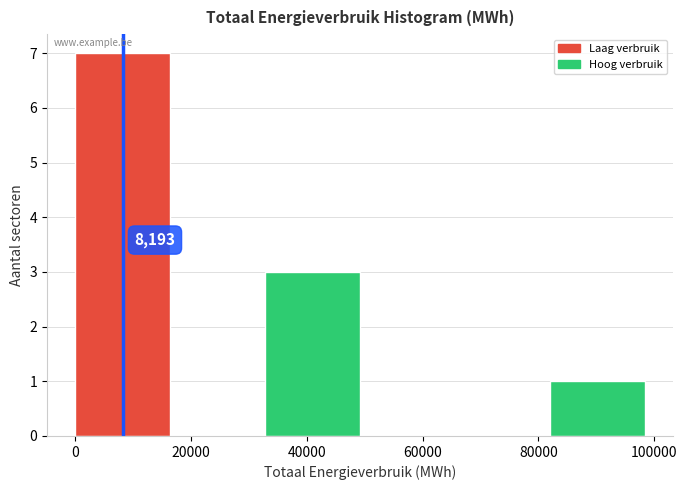

Which range on the x-axis has the tallest bar?

0 to 16000